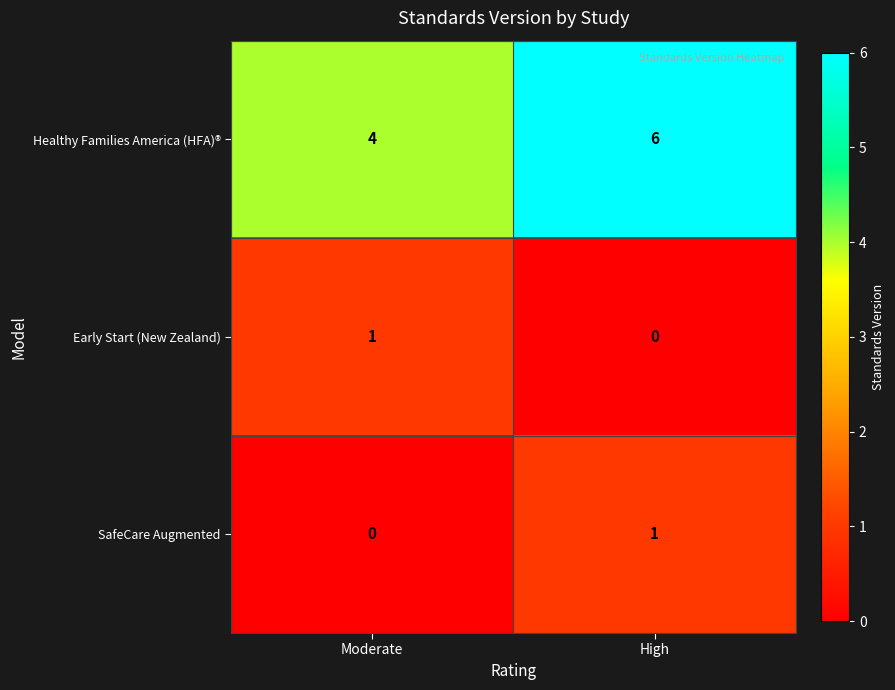

Which series changed the most between Moderate and High?

Healthy Families America (HFA)®